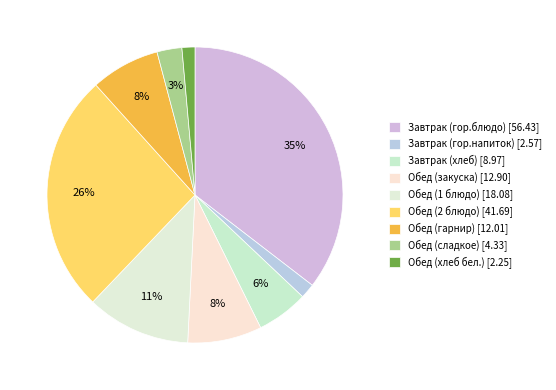

Count the number of slices in the pie.

9